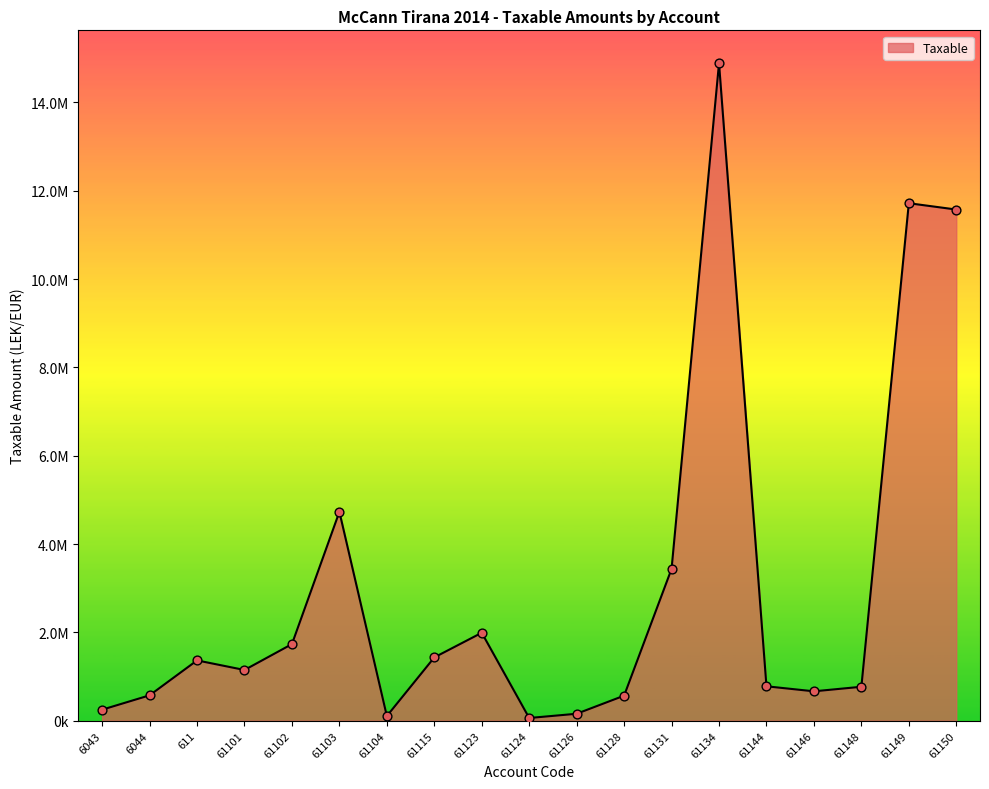

What is the change in value from 61134 to 61146?

-14221774.3